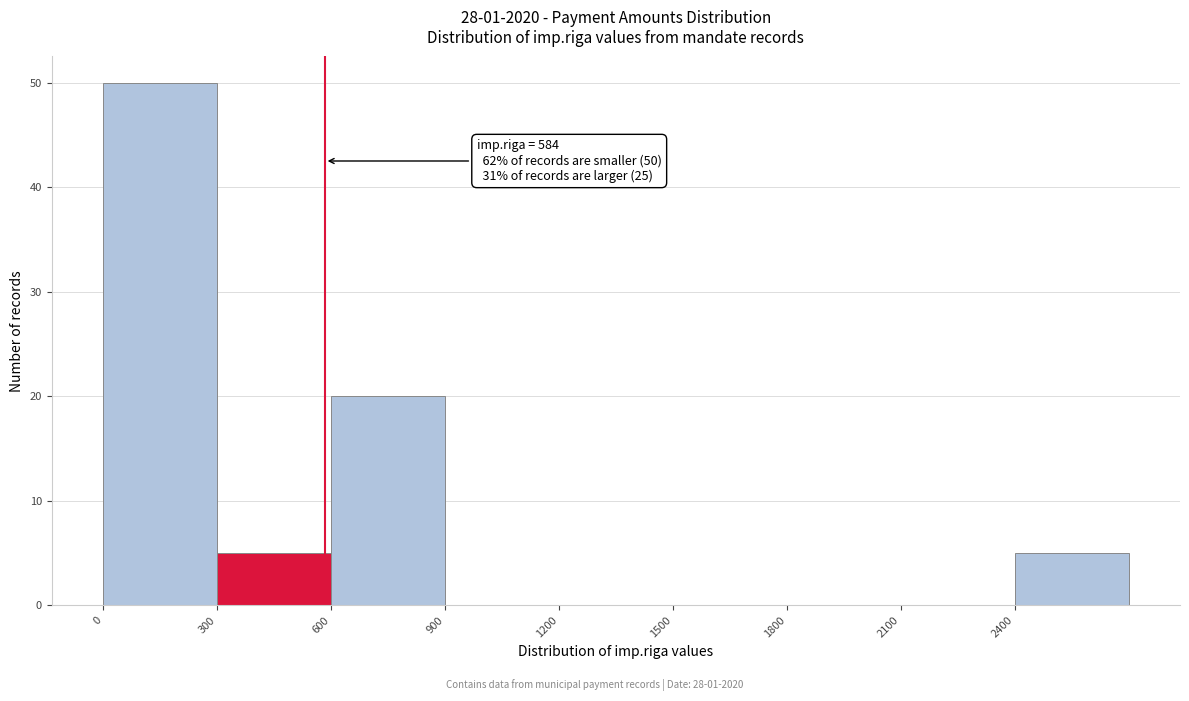

Which range on the x-axis has the tallest bar?

0 to 300